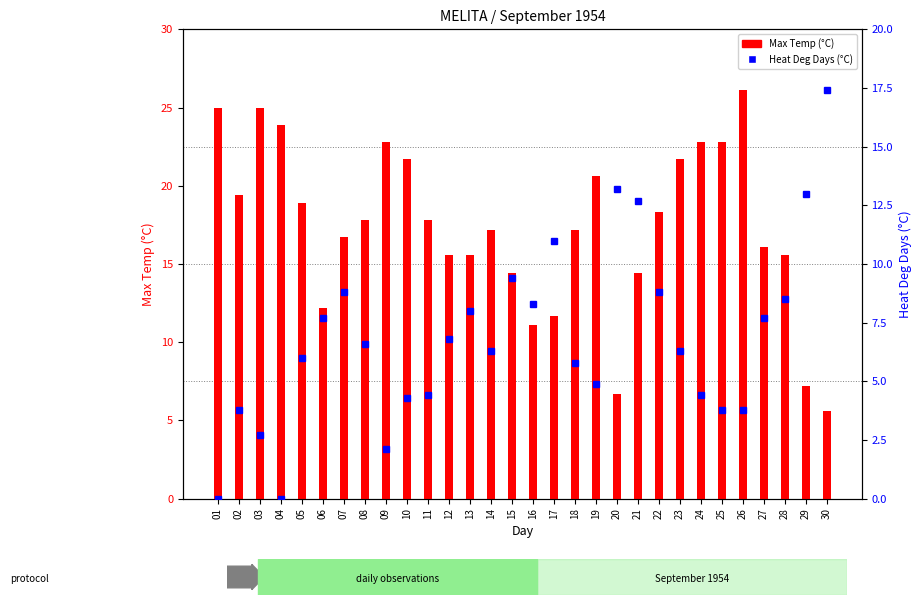

Between 03 and 15, which series saw the biggest shift?

Max Temp (°C)